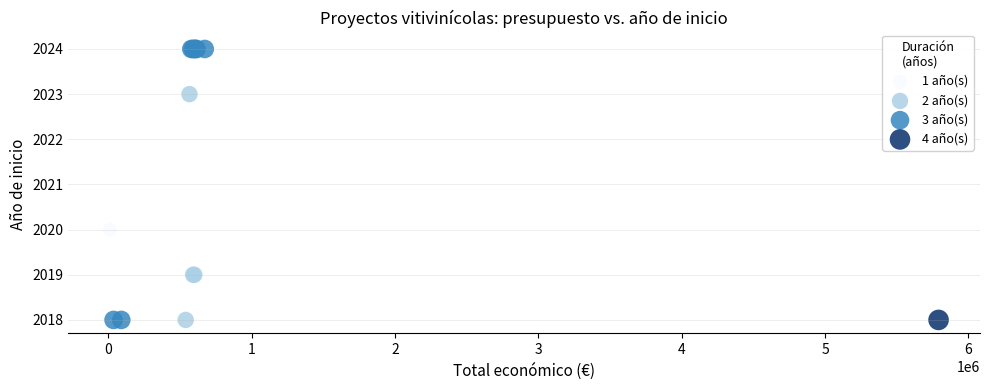

What Y value in the scatter plot is closest to 2021?

2020